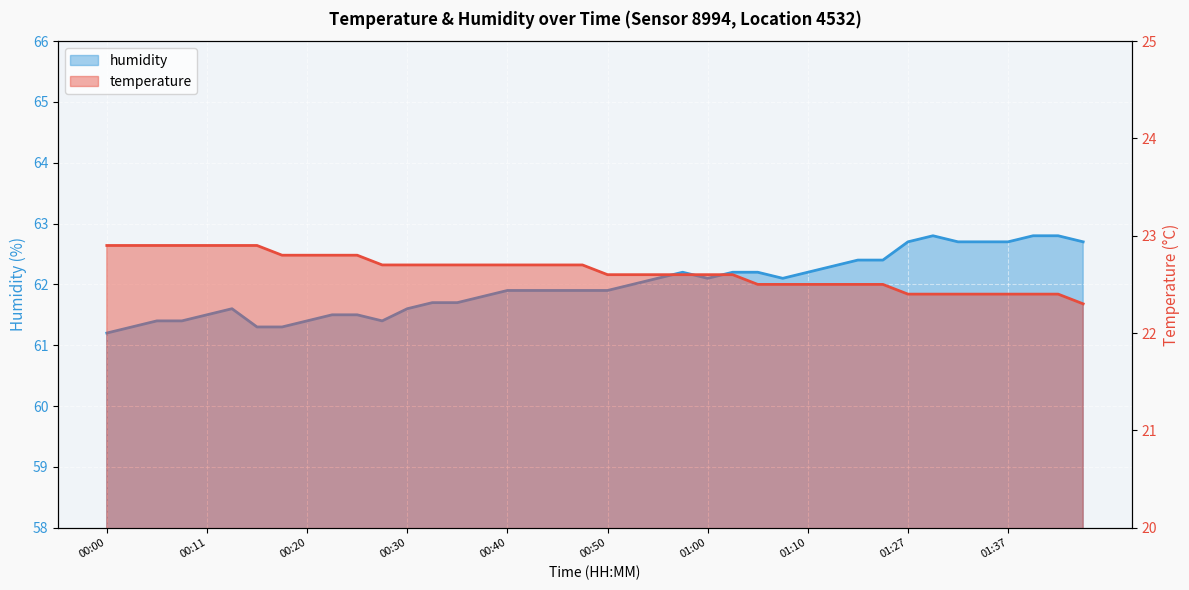

What are all the series names shown in the legend?

temperature, humidity